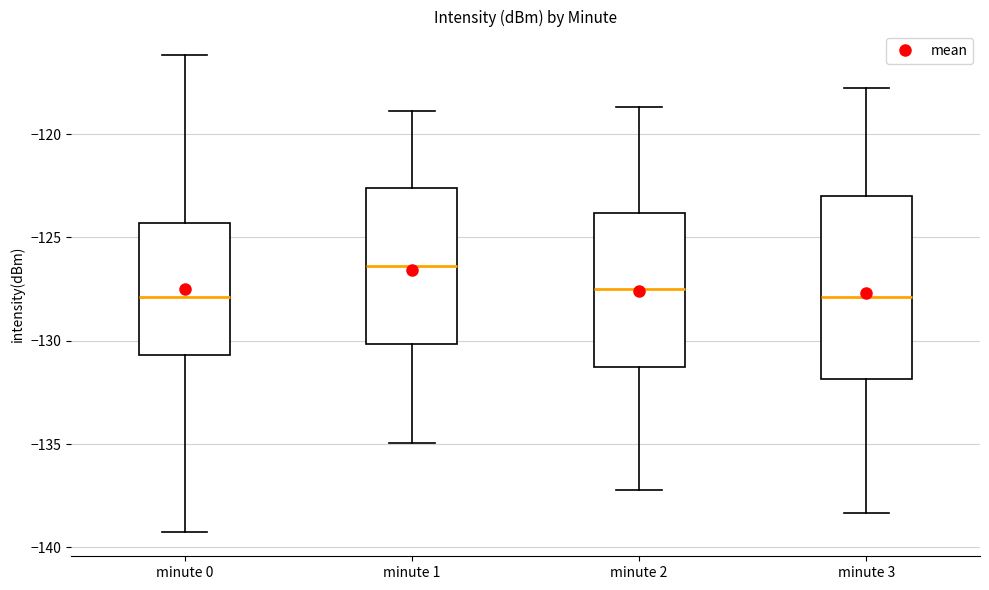

Which box is the tallest, from its lower edge to its upper edge?

minute 3